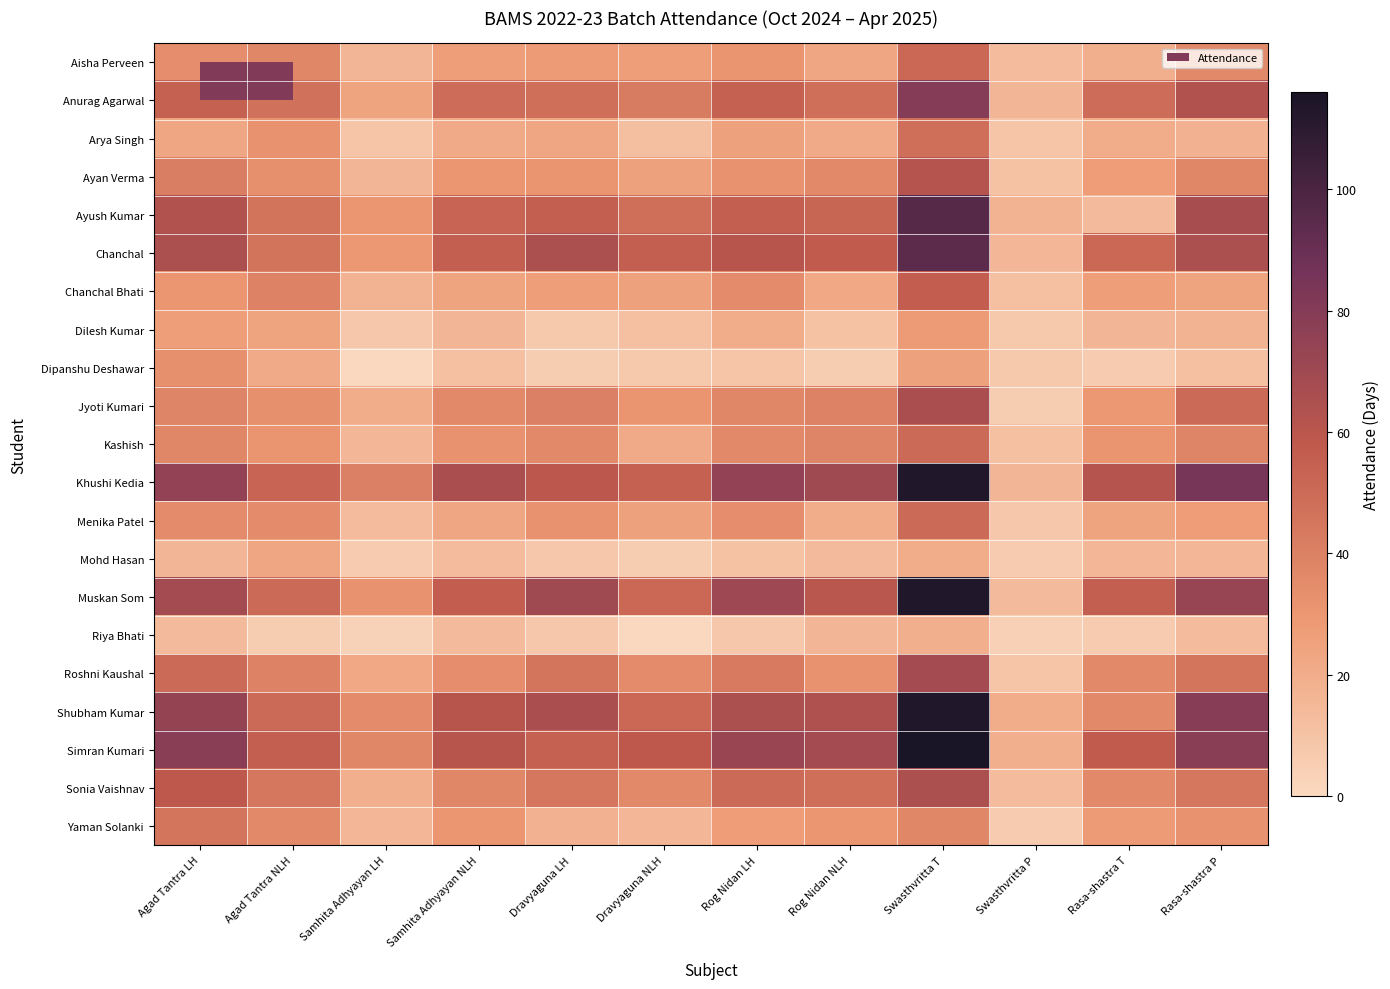

List the series in order of their peak value, highest first.

Simran Kumari, Khushi Kedia, Muskan Som, Shubham Kumar, Ayush Kumar, Chanchal, Anurag Agarwal, Roshni Kaushal, Jyoti Kumari, Sonia Vaishnav, Ayan Verma, Chanchal Bhati, Aisha Perveen, Kashish, Menika Patel, Arya Singh, Yaman Solanki, Dipanshu Deshawar, Dilesh Kumar, Mohd Hasan, Riya Bhati